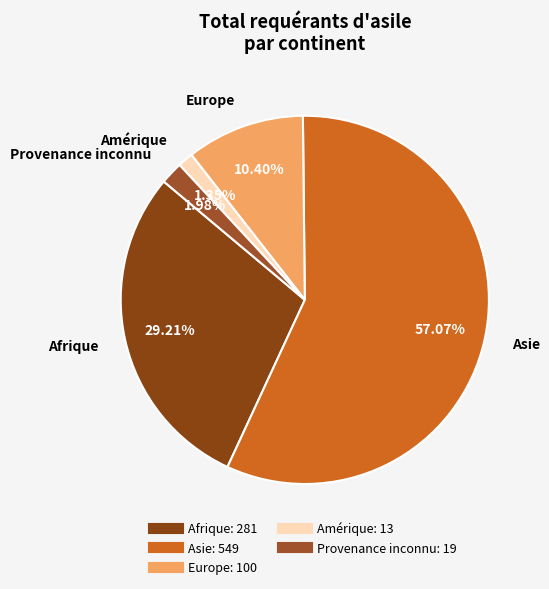

Rank the categories by value from highest to lowest.

Asie, Afrique, Europe, Provenance inconnu, Amérique